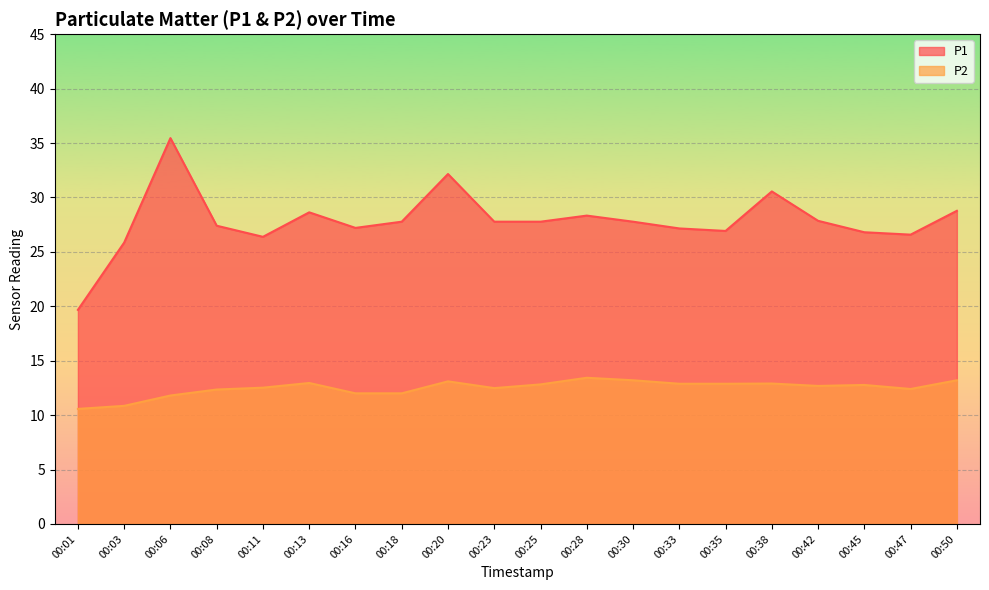

What is the average value of the P1 series?

27.8